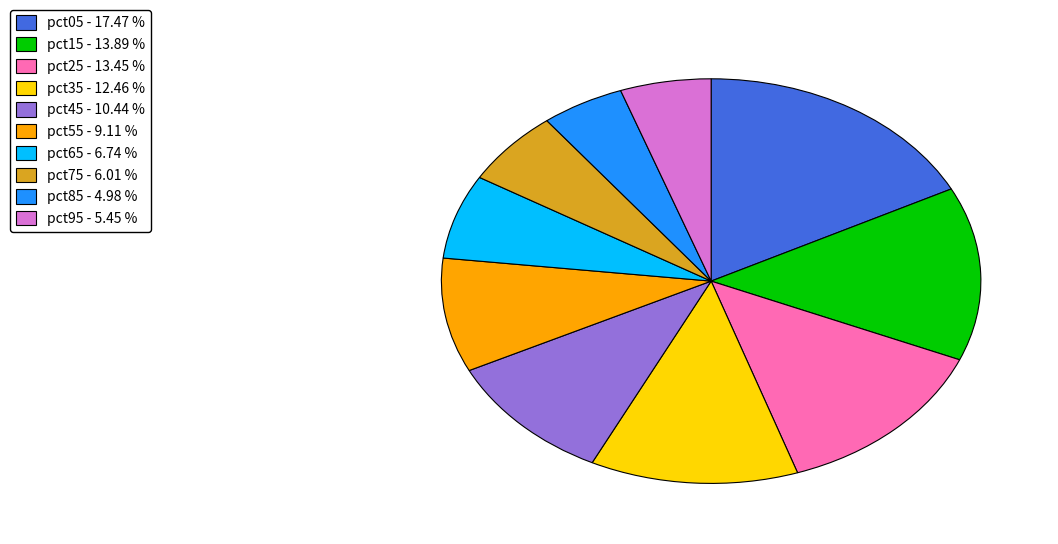

Does pct45 account for over 50% of the chart?

No